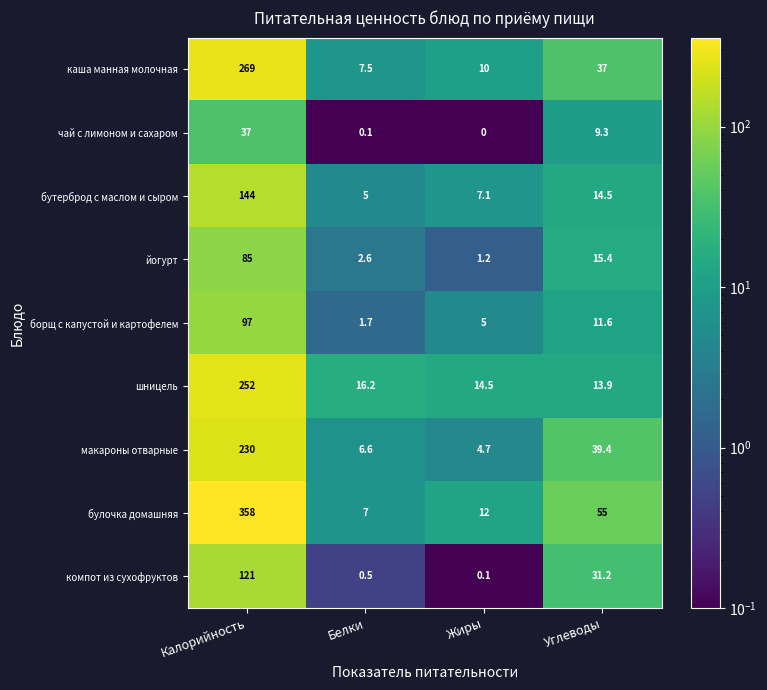

What is the minimum value for булочка домашняя?

7.0